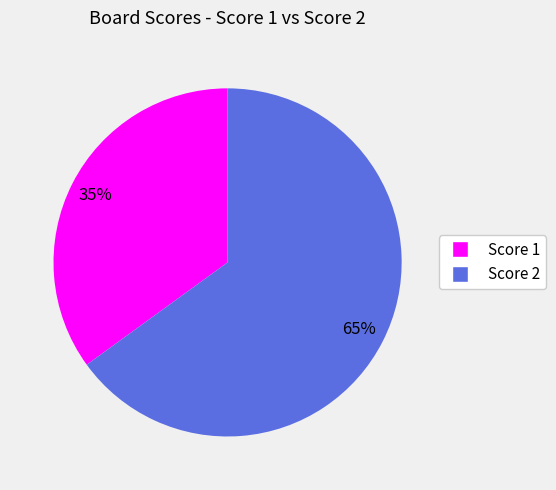

To the nearest percent, what is the average slice percentage?

50%